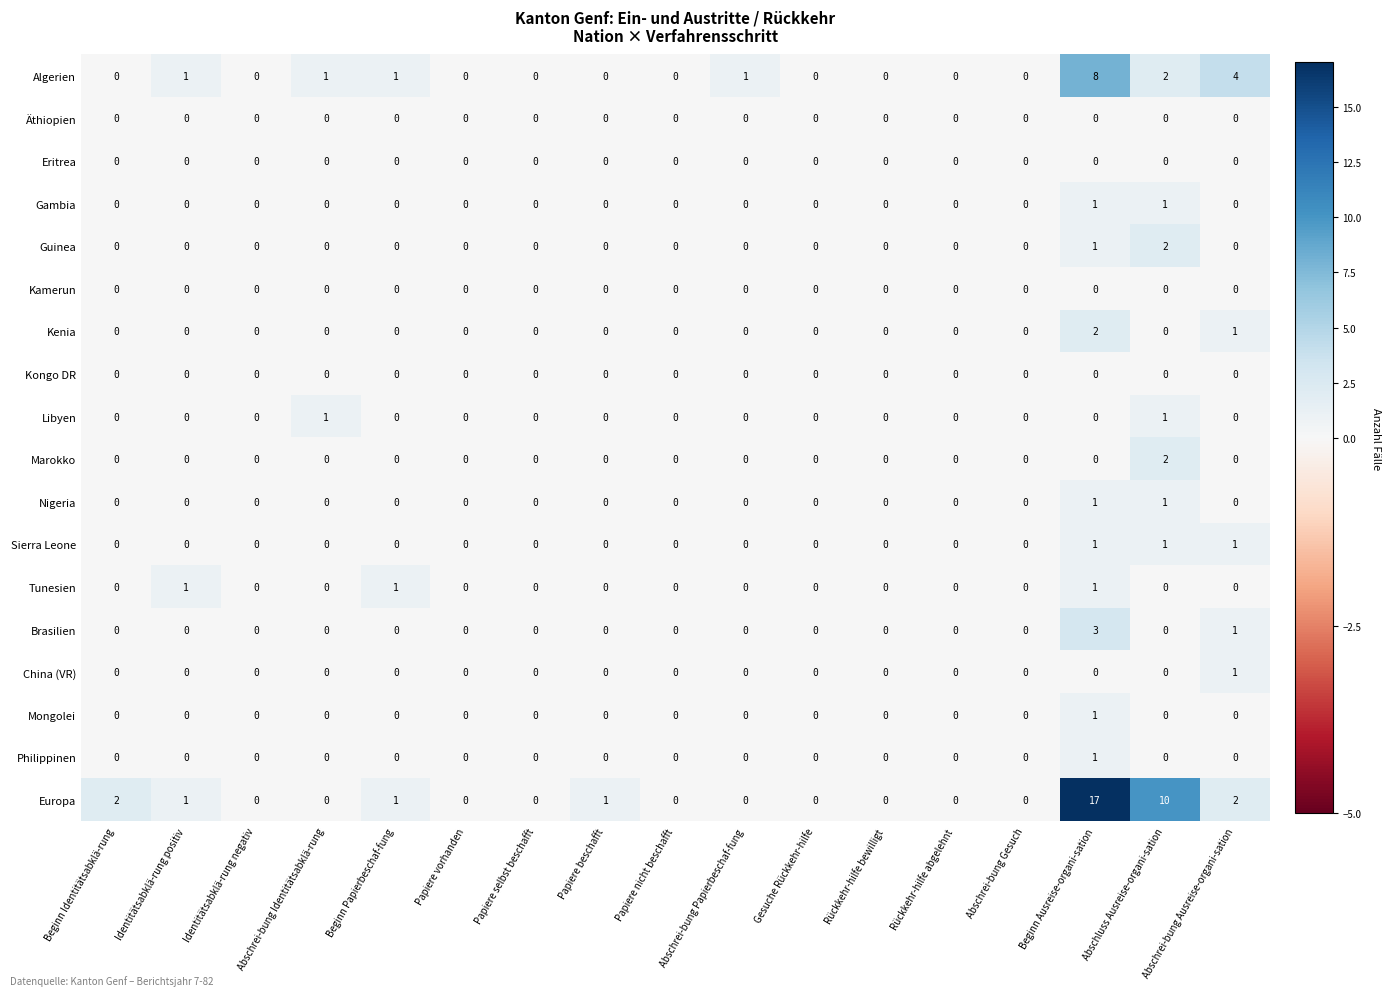

At which category is the sum across all series the highest?

Beginn Ausreise-organi-sation